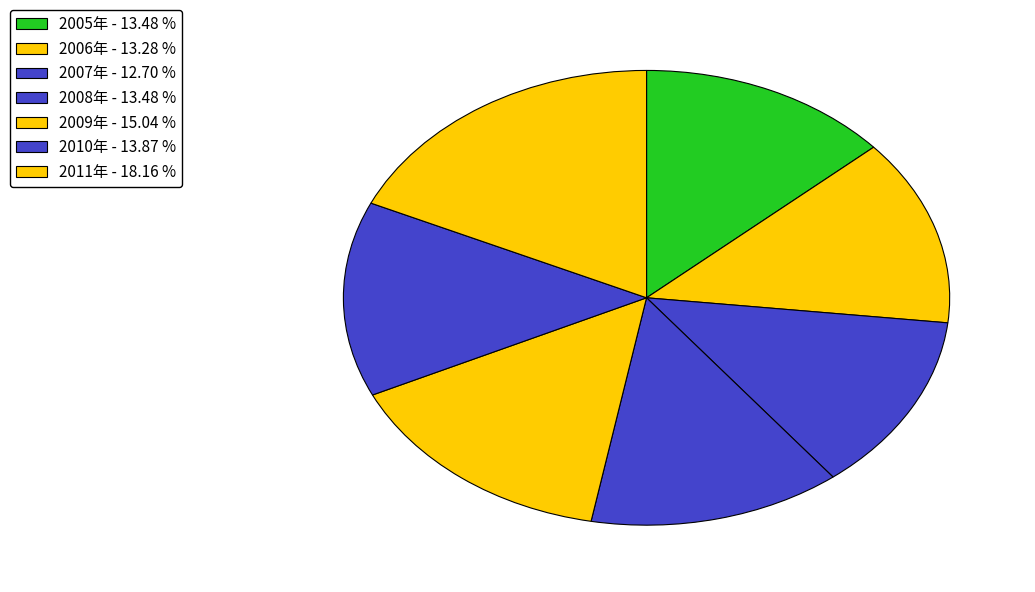

Which category has the smallest portion of the pie?

2007年